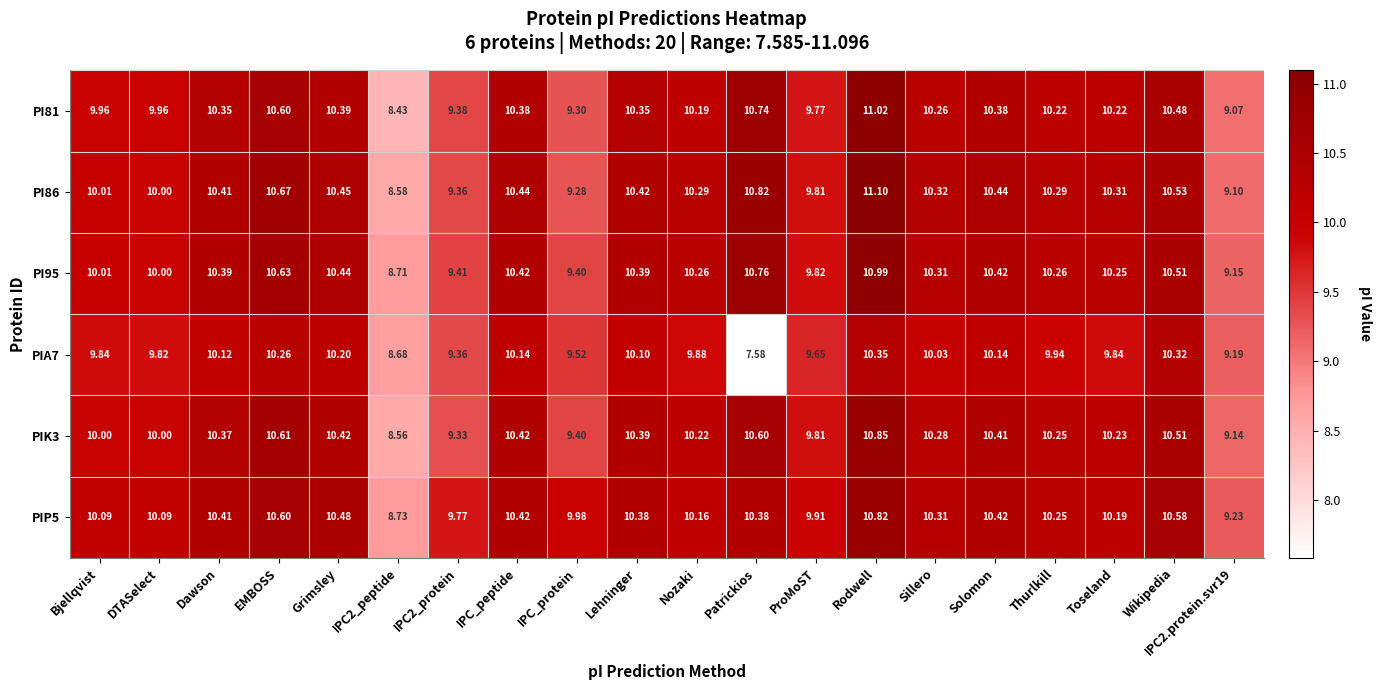

Where does the PI81 series first go above 10?

Dawson